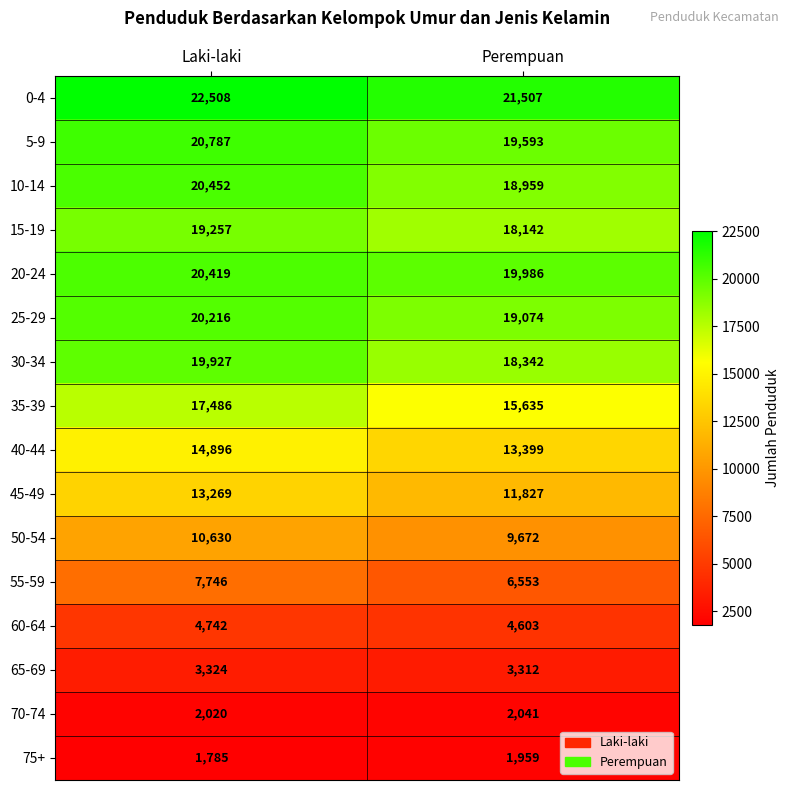

What is the greatest value displayed?

22508